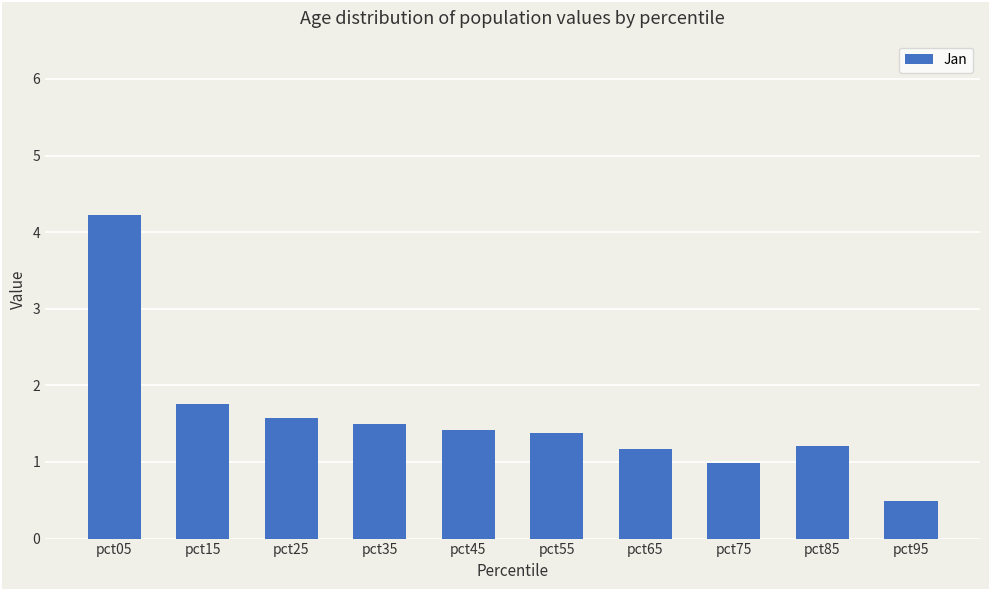

The value at pct45 is 2.1. True or false?

False